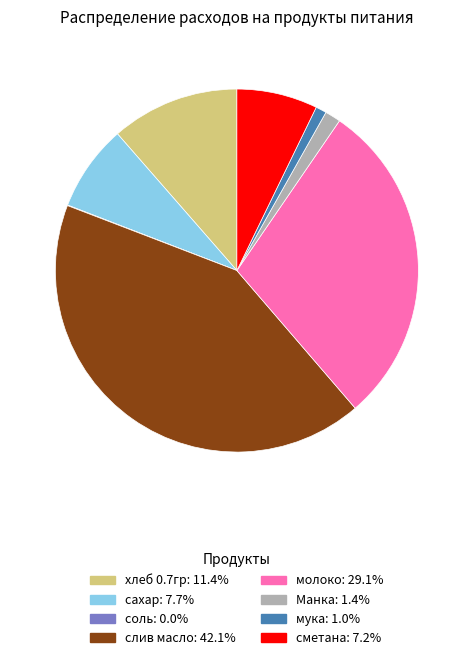

Which slice is the largest?

слив масло